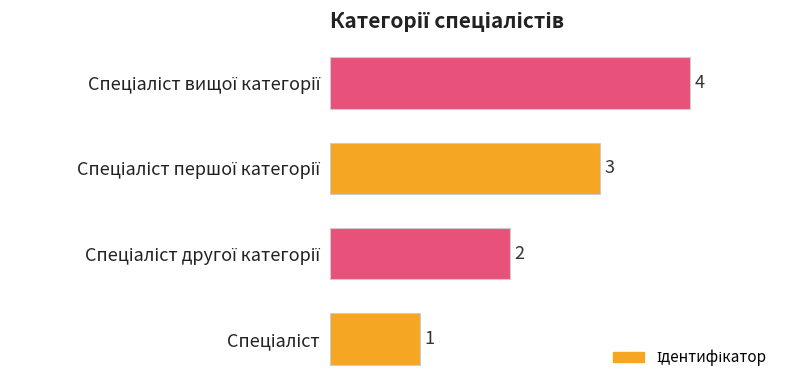

What is the sum of all values?

10